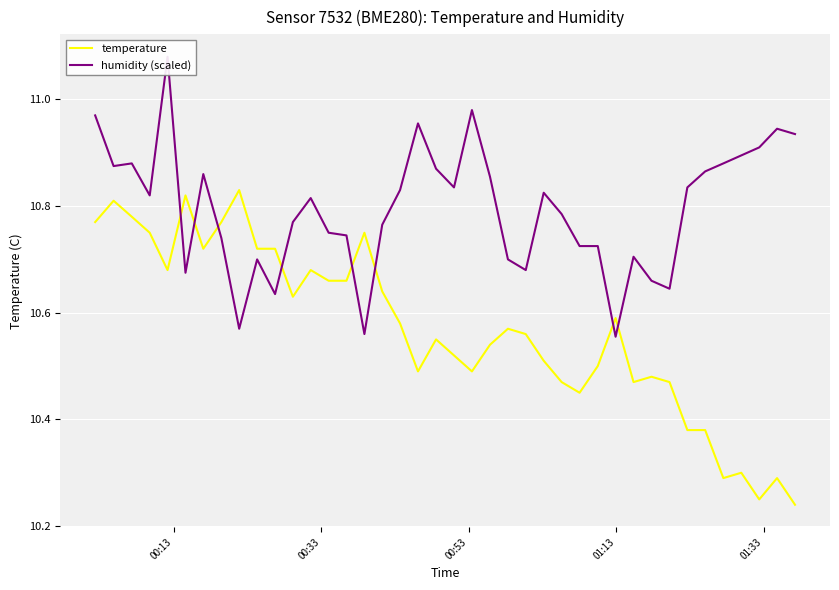

Count the number of data series in this chart.

2